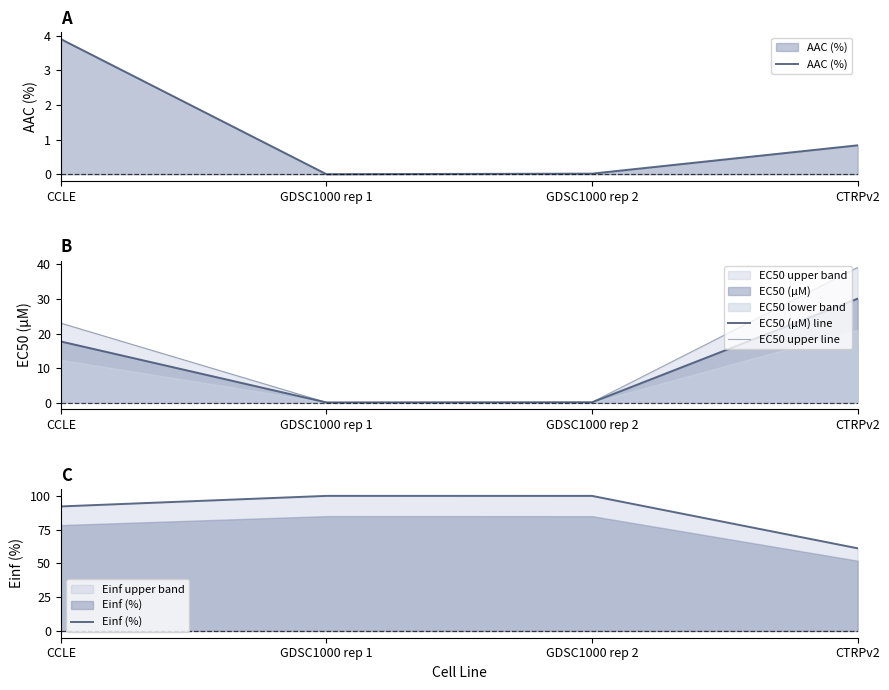

What is the label of the 2nd point from the left?

GDSC1000 rep 1